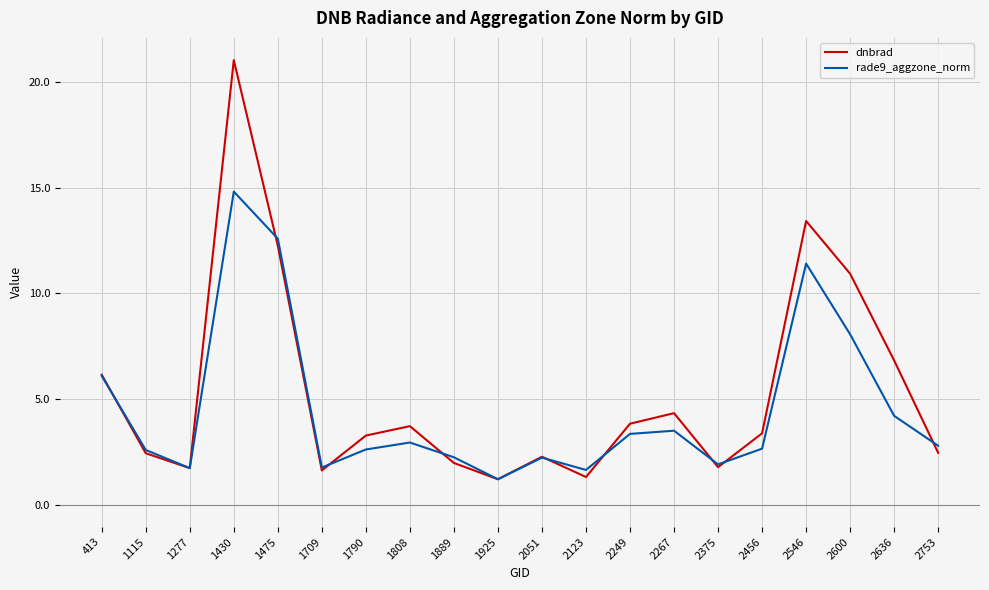

How many lines are shown in the chart?

2